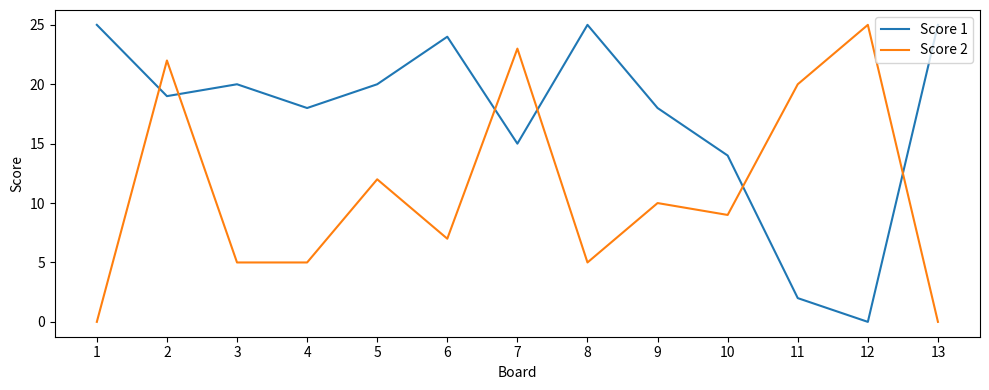

Is the value of Score 2 at 4 greater than the value of Score 1 at 11?

Yes